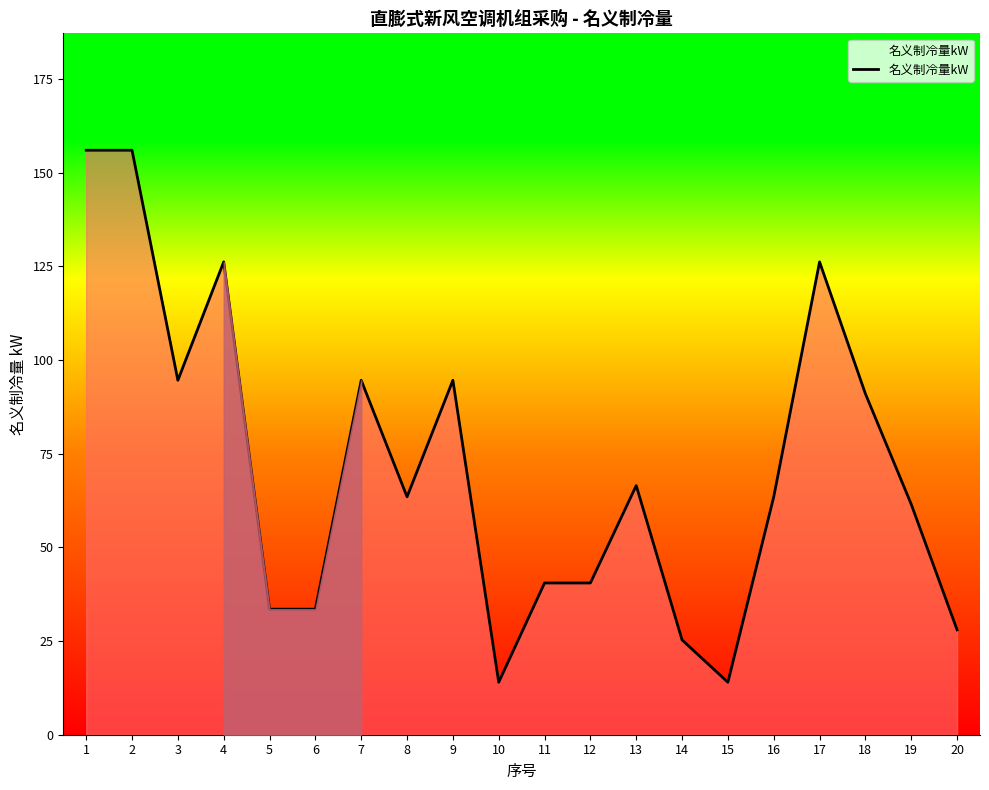

Reading left to right, extract all data points from this chart.

1=156.0	2=156.0	3=94.6	4=126.2	5=33.5	6=33.5	7=94.6	8=63.5	9=94.6	10=14.0	11=40.5	12=40.5	13=66.5	14=25.3	15=14.0	16=63.5	17=126.2	18=91.0	19=61.5	20=28.0